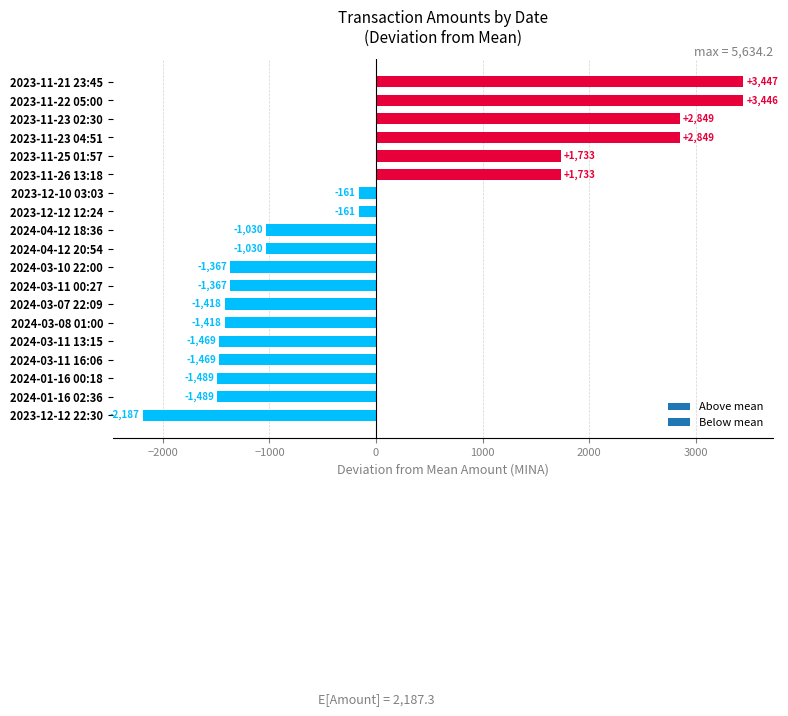

Between 2024-01-16 00:18 and 2023-12-12 22:30, which is larger?

2024-01-16 00:18